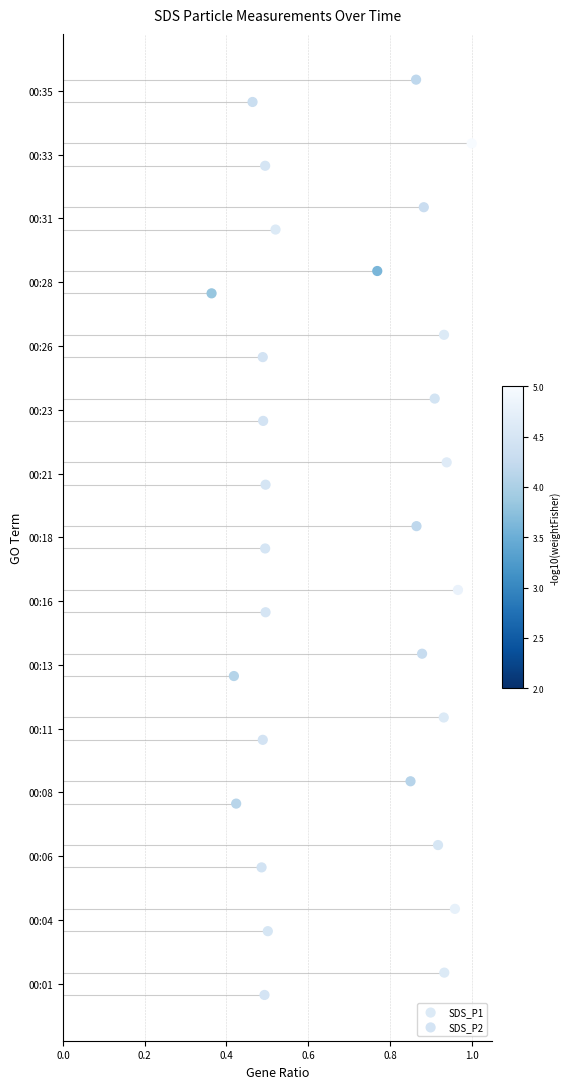

Which series has the widest spread of Y values?

SDS_P1